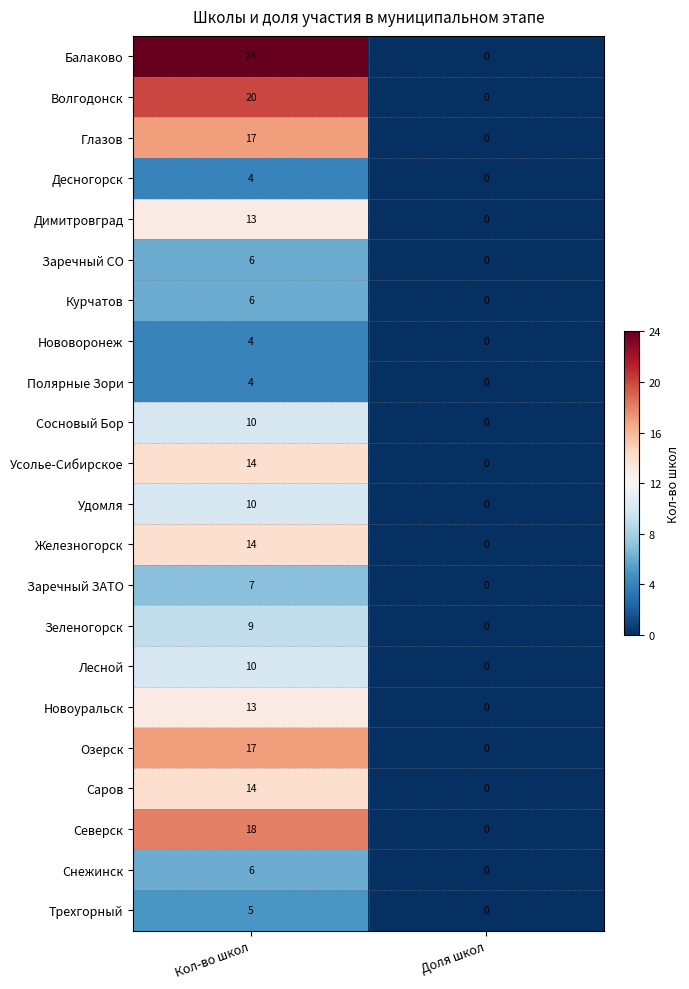

The Балаково series shows 37 at Кол-во школ. True or false?

False